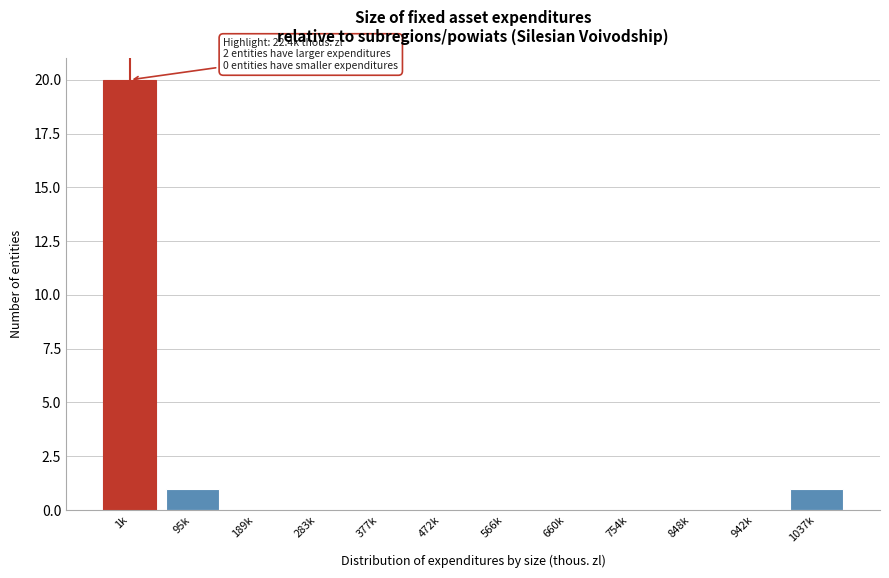

Reading left to right, what are all the values shown in this chart?

1k=20	95k=1	189k=0	283k=0	377k=0	472k=0	566k=0	660k=0	754k=0	848k=0	942k=0	1037k=1